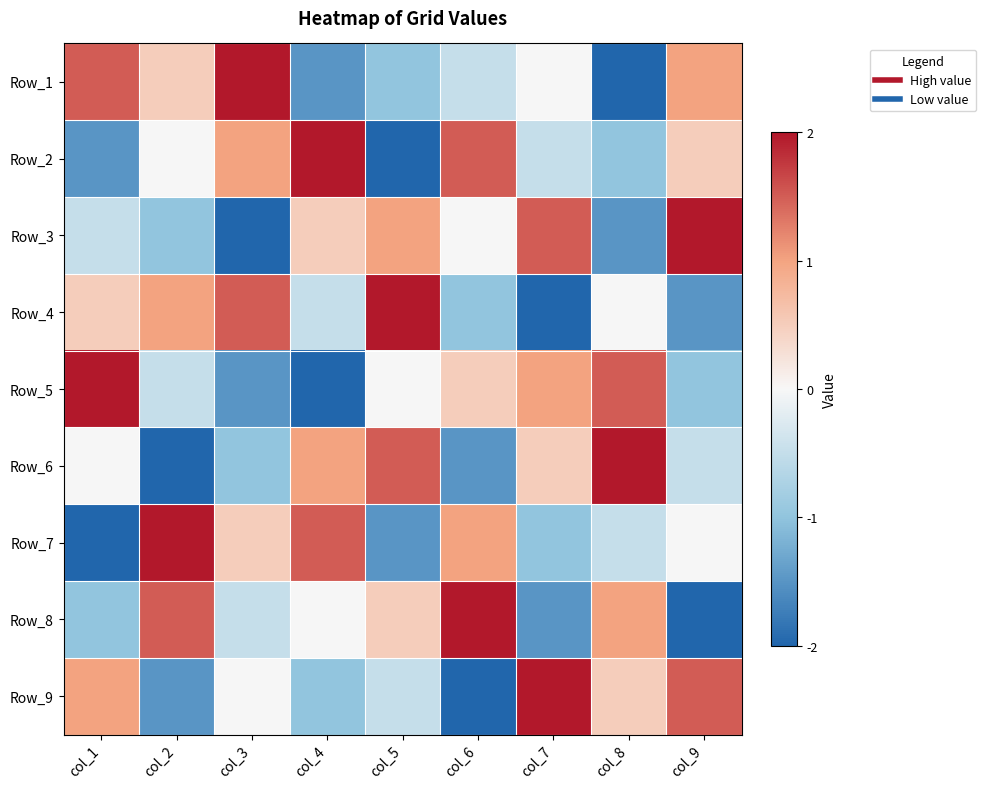

Reading left to right, extract all data points from this chart.

Row_1: col_1=1.5	col_2=0.5	col_3=2.0	col_4=-1.5	col_5=-1.0	col_6=-0.5	col_7=0.0	col_8=-2.0	col_9=1.0
Row_2: col_1=-1.5	col_2=0.0	col_3=1.0	col_4=2.0	col_5=-2.0	col_6=1.5	col_7=-0.5	col_8=-1.0	col_9=0.5
Row_3: col_1=-0.5	col_2=-1.0	col_3=-2.0	col_4=0.5	col_5=1.0	col_6=0.0	col_7=1.5	col_8=-1.5	col_9=2.0
Row_4: col_1=0.5	col_2=1.0	col_3=1.5	col_4=-0.5	col_5=2.0	col_6=-1.0	col_7=-2.0	col_8=0.0	col_9=-1.5
Row_5: col_1=2.0	col_2=-0.5	col_3=-1.5	col_4=-2.0	col_5=0.0	col_6=0.5	col_7=1.0	col_8=1.5	col_9=-1.0
Row_6: col_1=0.0	col_2=-2.0	col_3=-1.0	col_4=1.0	col_5=1.5	col_6=-1.5	col_7=0.5	col_8=2.0	col_9=-0.5
Row_7: col_1=-2.0	col_2=2.0	col_3=0.5	col_4=1.5	col_5=-1.5	col_6=1.0	col_7=-1.0	col_8=-0.5	col_9=0.0
Row_8: col_1=-1.0	col_2=1.5	col_3=-0.5	col_4=0.0	col_5=0.5	col_6=2.0	col_7=-1.5	col_8=1.0	col_9=-2.0
Row_9: col_1=1.0	col_2=-1.5	col_3=0.0	col_4=-1.0	col_5=-0.5	col_6=-2.0	col_7=2.0	col_8=0.5	col_9=1.5